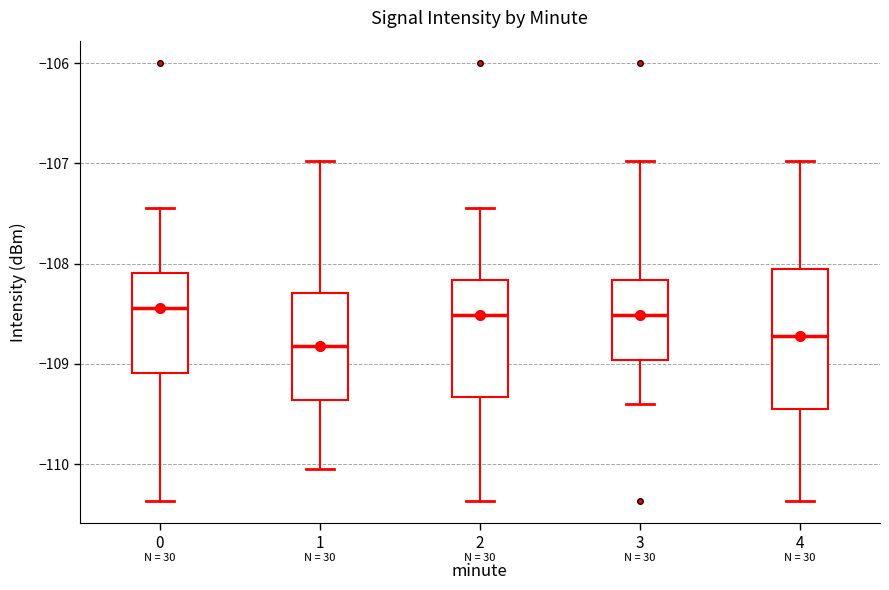

Reading left to right, transcribe this box plot: for each box, give where its median line is, the range the box spans, and where its two whiskers end, as read against the y-axis. The values are not printed on the chart, so give them approximately, as read against the axis.

0: median -108.4, box -109.1 to -108.1, whiskers -110.4 to -107.4
1: median -108.8, box -109.4 to -108.3, whiskers -110.0 to -107.0
2: median -108.5, box -109.3 to -108.2, whiskers -110.4 to -107.4
3: median -108.5, box -109.0 to -108.2, whiskers -109.4 to -107.0
4: median -108.7, box -109.5 to -108.1, whiskers -110.4 to -107.0